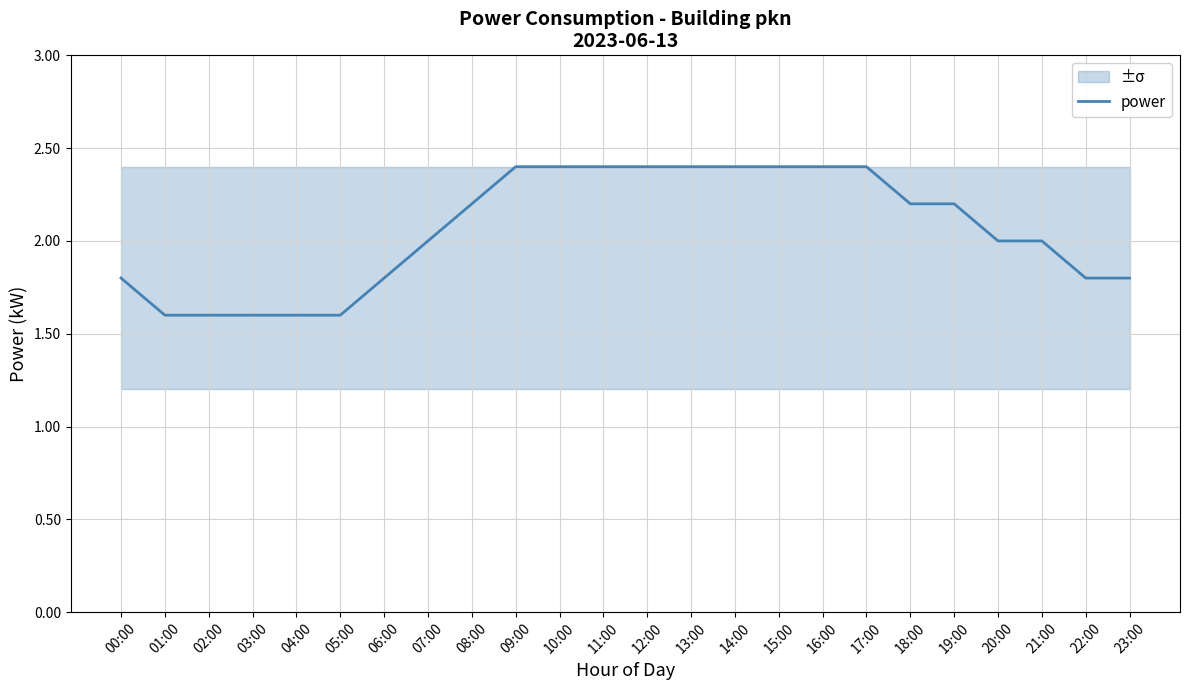

What position from the left is 10:00?

11